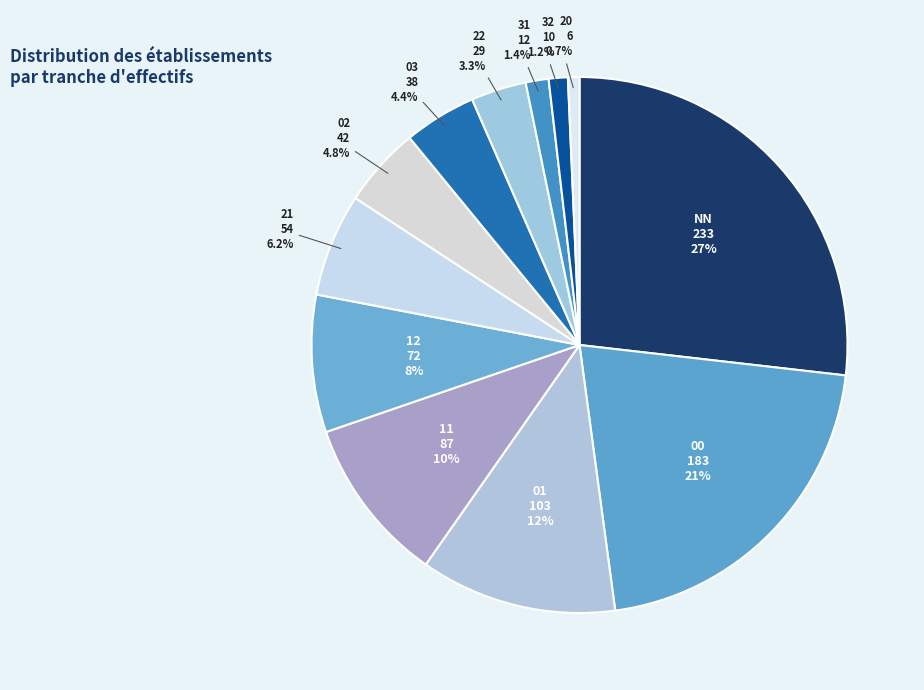

Is it true that 11 is 5% of the pie?

False